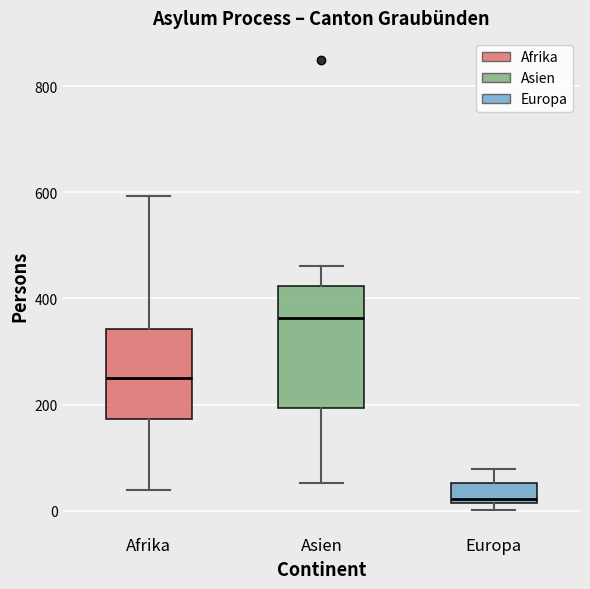

Which box has the lowest median line?

Europa